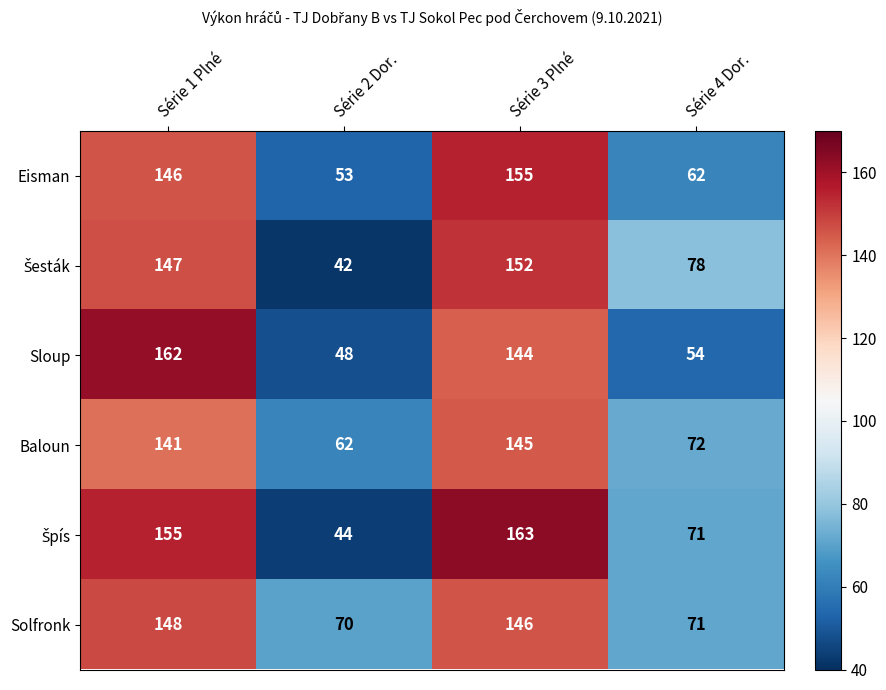

At which category does the chart reach its peak across all series?

Série 3 Plné